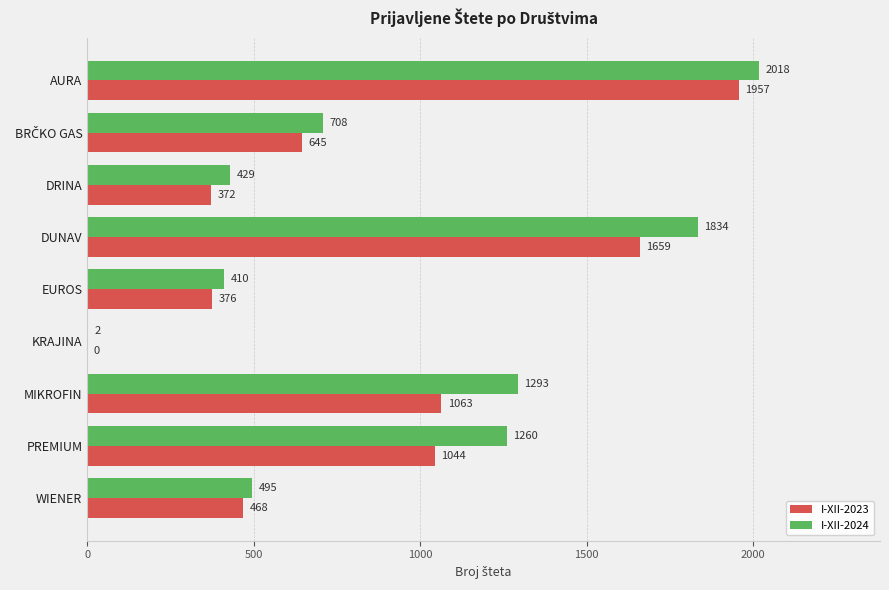

True or false: I-XII-2024 has a value of 1293 at MIKROFIN.

True